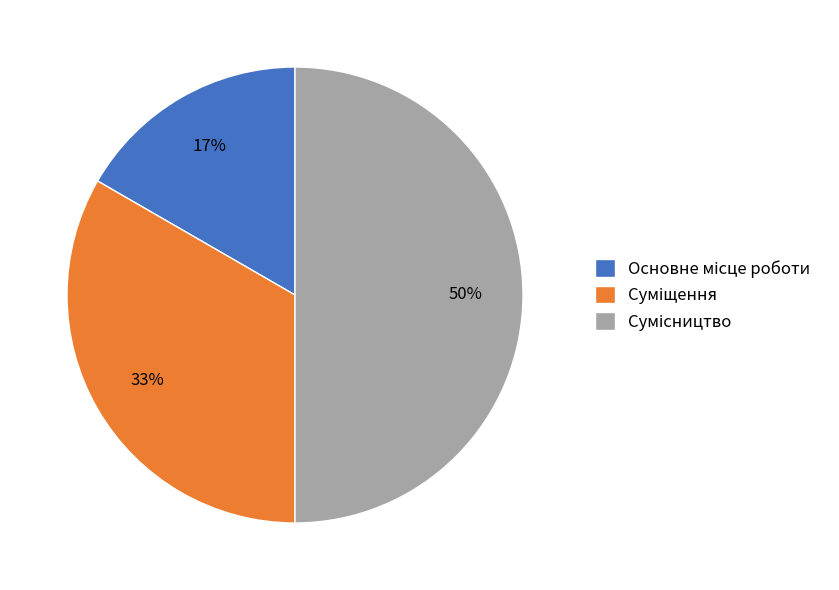

To the nearest percent, what is the difference between the largest and smallest slice percentages?

33%